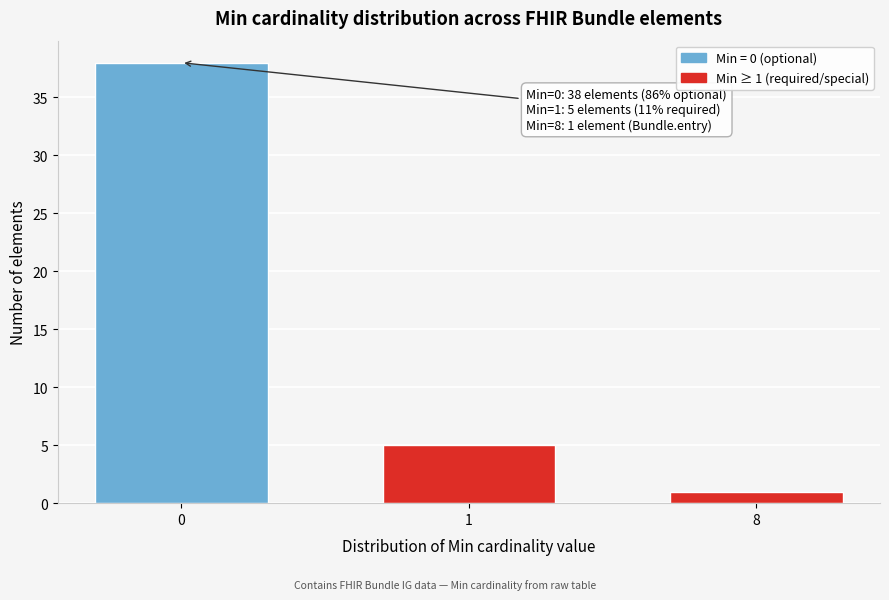

Reading left to right, transcribe all the data shown in this chart.

0=38	1=5	8=1